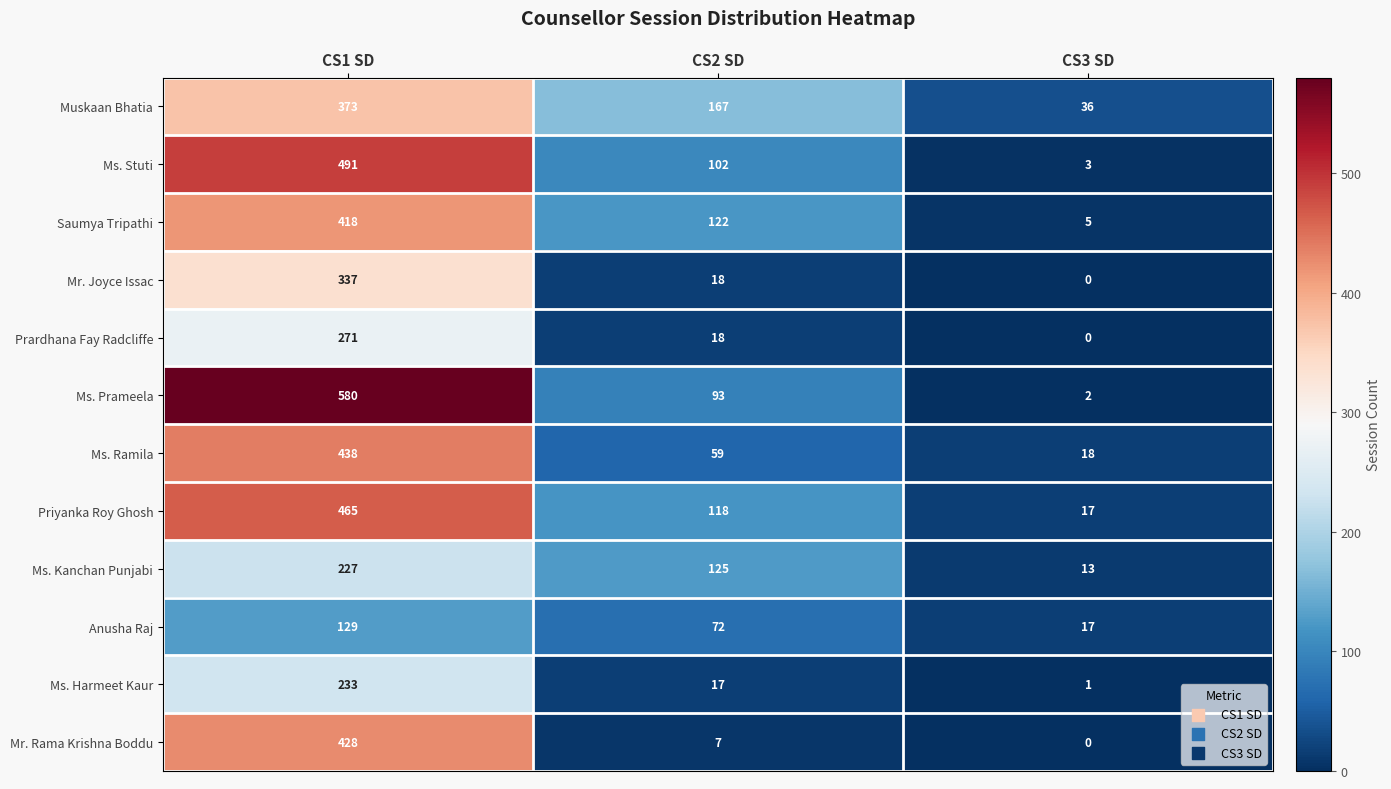

Rank the series by their maximum value, from lowest to highest.

Anusha Raj, Ms. Kanchan Punjabi, Ms. Harmeet Kaur, Prardhana Fay Radcliffe, Mr. Joyce Issac, Muskaan Bhatia, Saumya Tripathi, Mr. Rama Krishna Boddu, Ms. Ramila, Priyanka Roy Ghosh, Ms. Stuti, Ms. Prameela